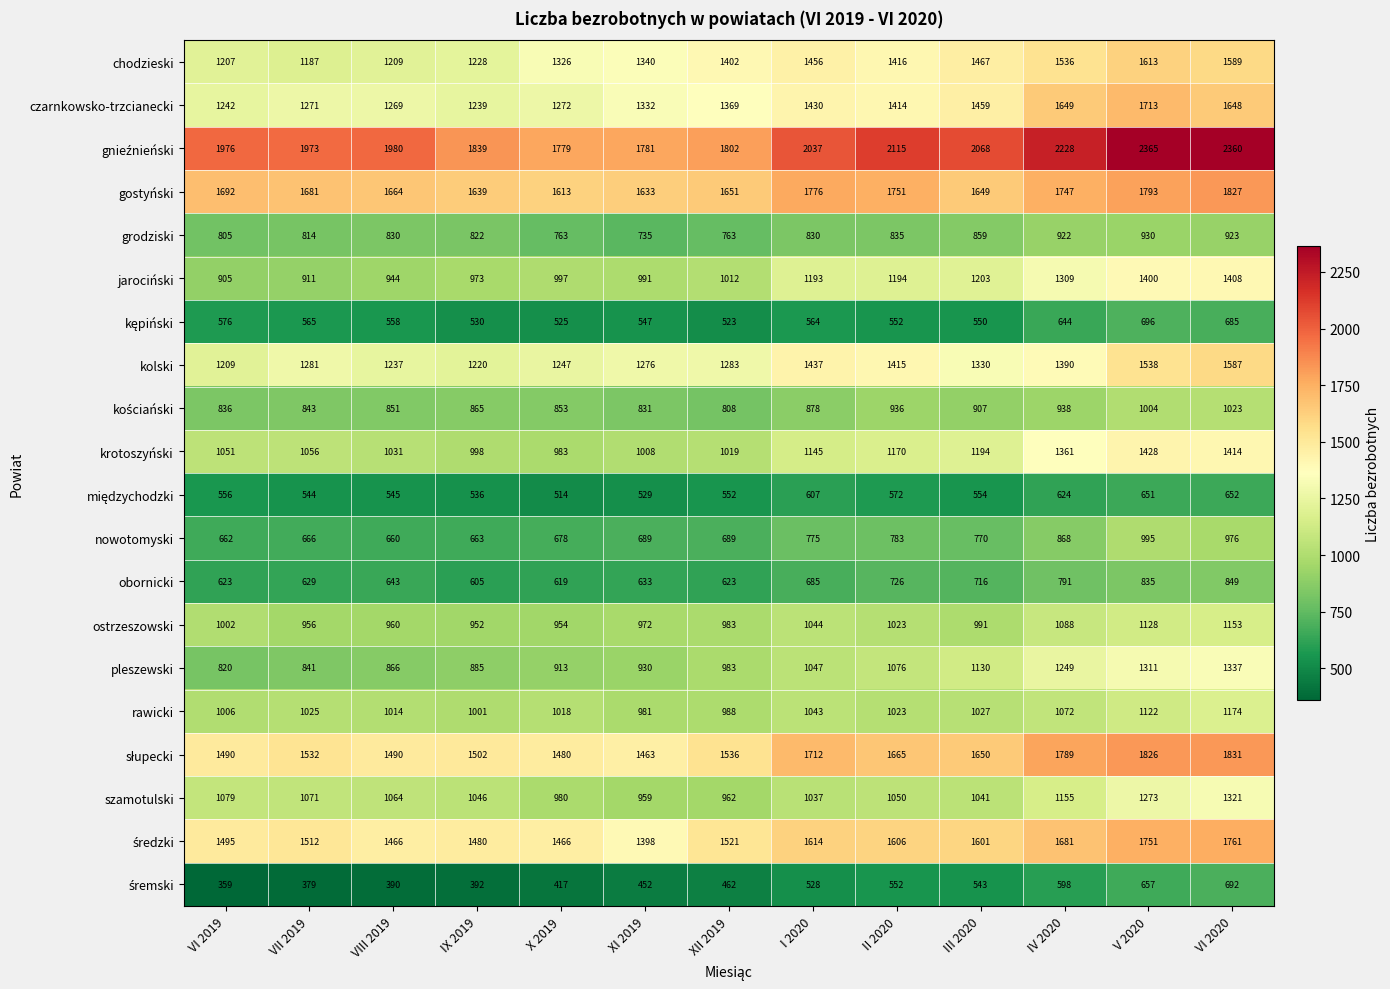

What is the difference between the highest and lowest values at V 2020?

1714